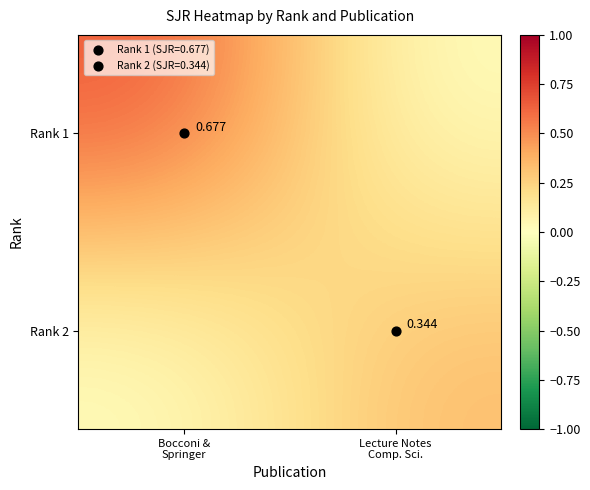

How many data points in Rank 1 are above 0?

1